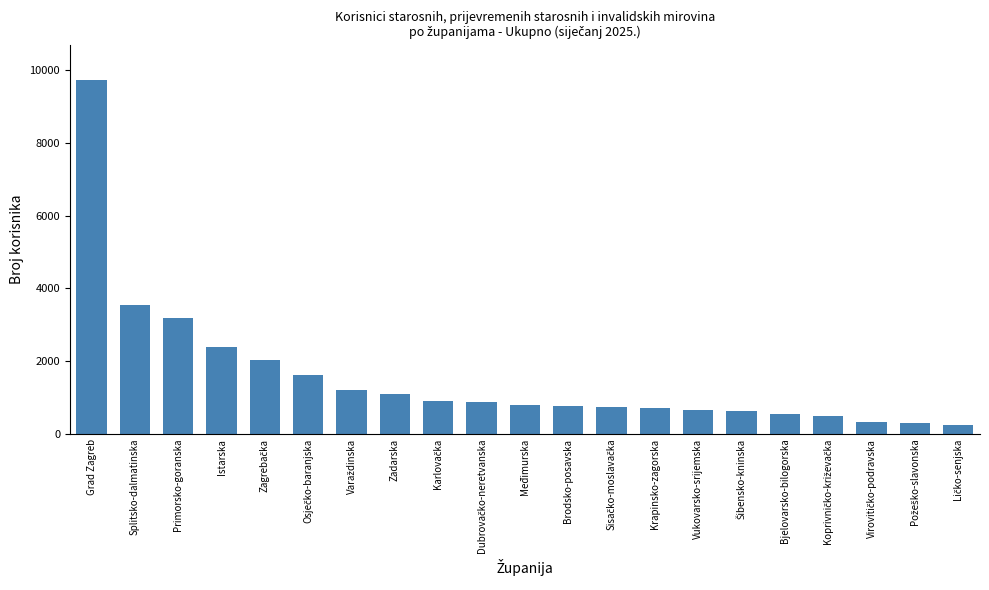

How many categories are shown in the chart?

21